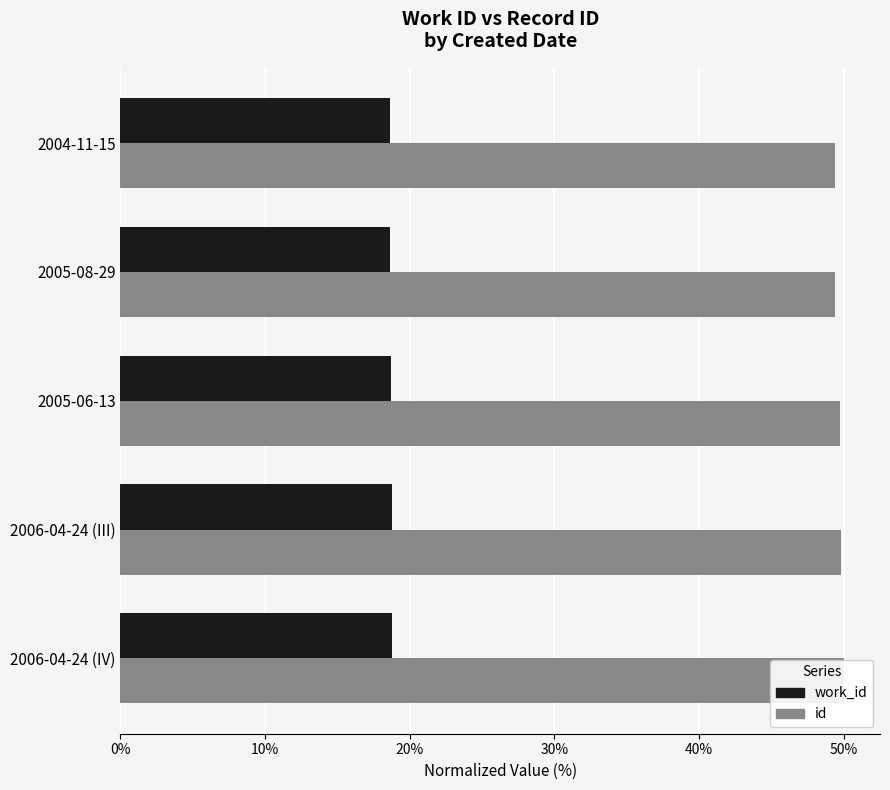

Count the work_id values in the range 18 to 19.

5